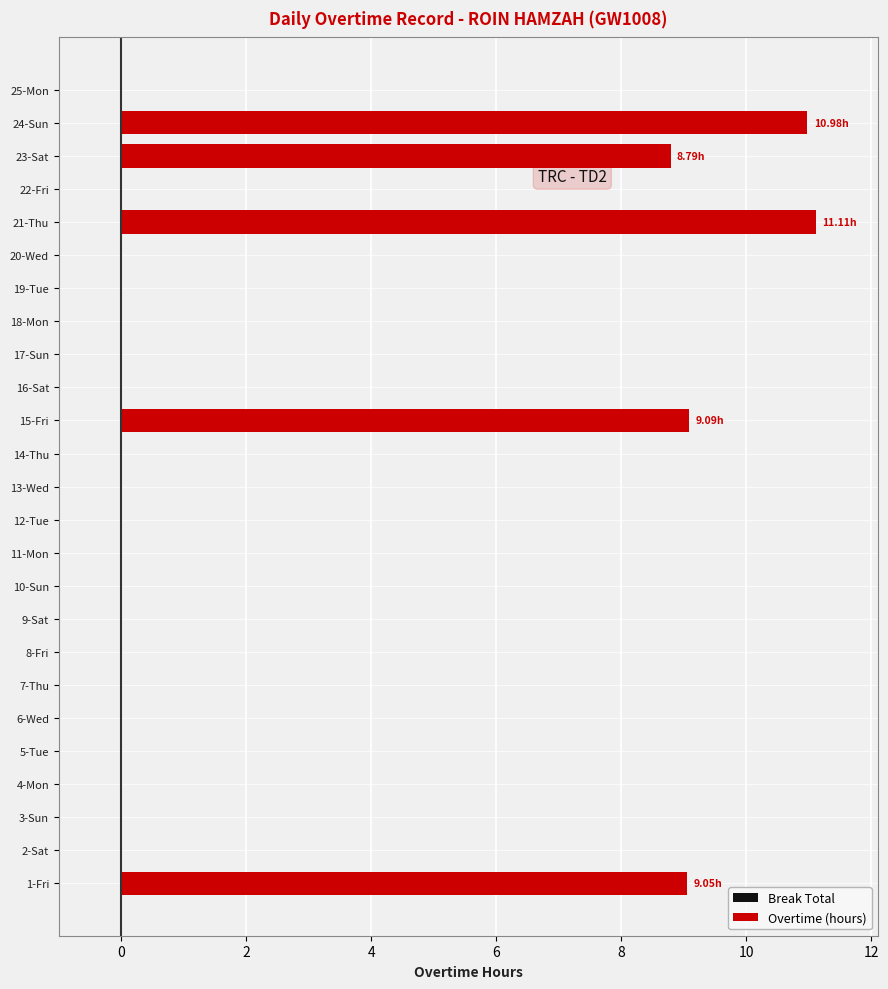

What is the sum of all values?

49.0